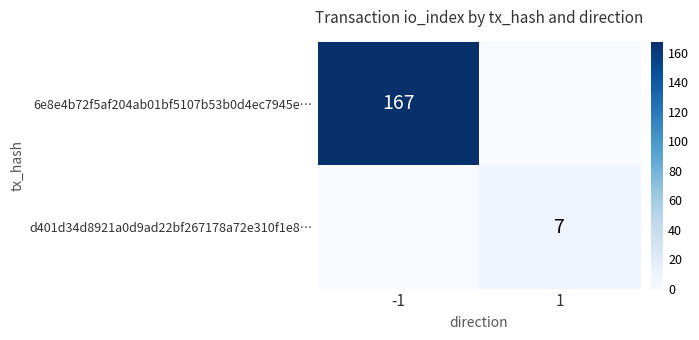

Is it true that d401d34d8921a0d9ad22bf267178a72e310f1e8… equals 7 at 1?

True